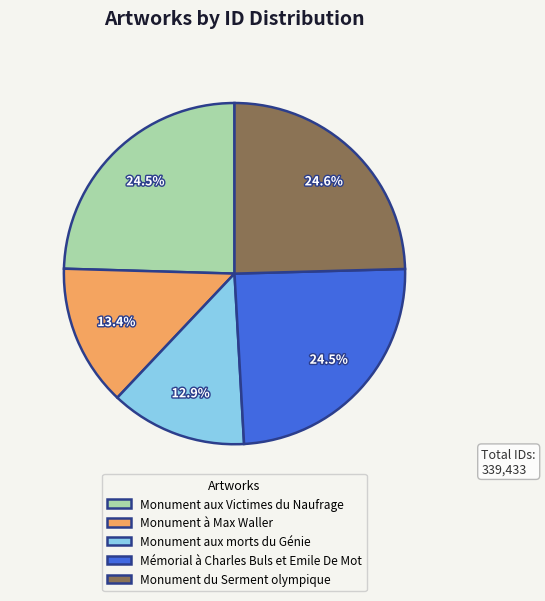

How much of the chart is everything except Monument du Serment olympique?

75.4%